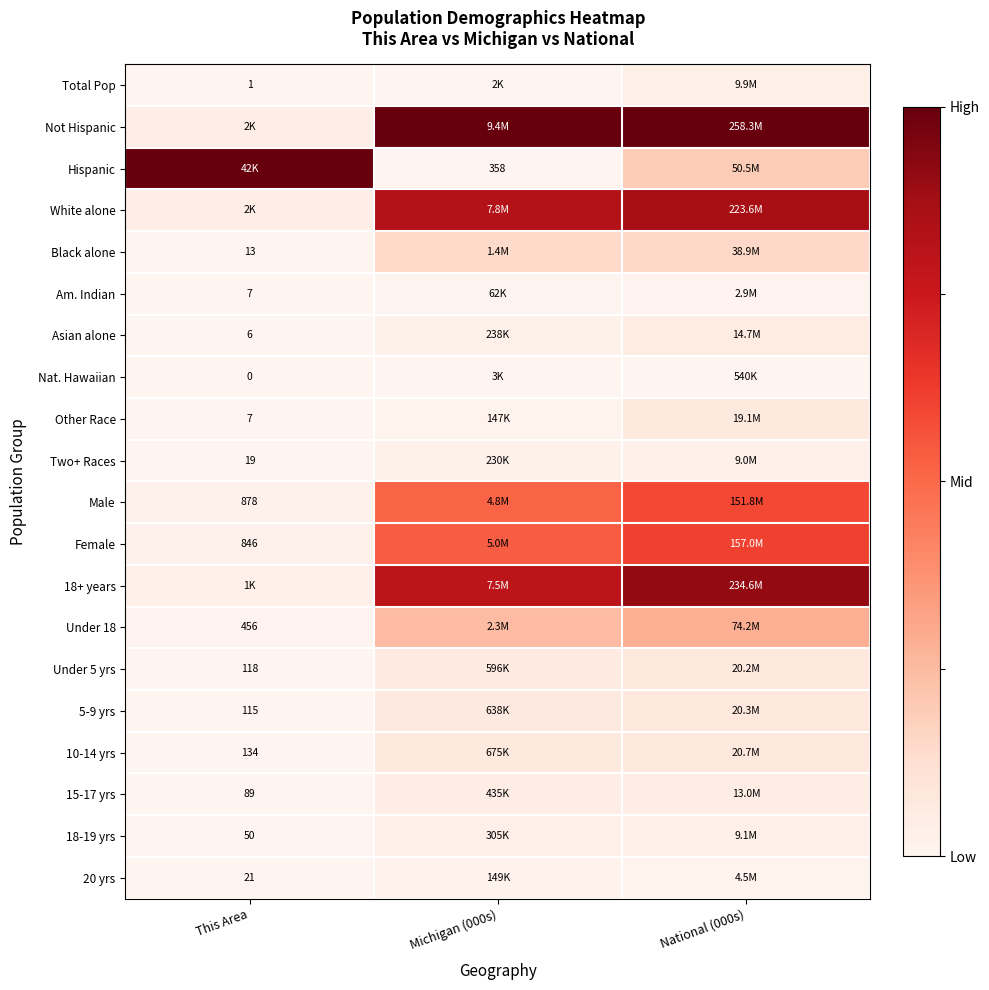

The Am. Indian series shows 0.0 at National (000s). True or false?

False